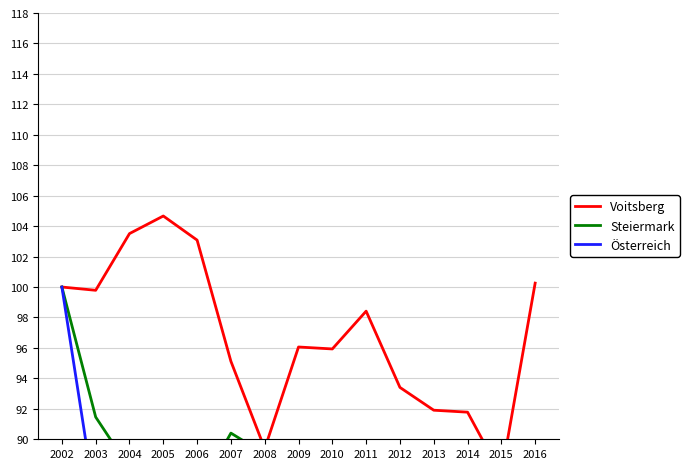

What is the spread (max minus min) of values at 2005?

26.1